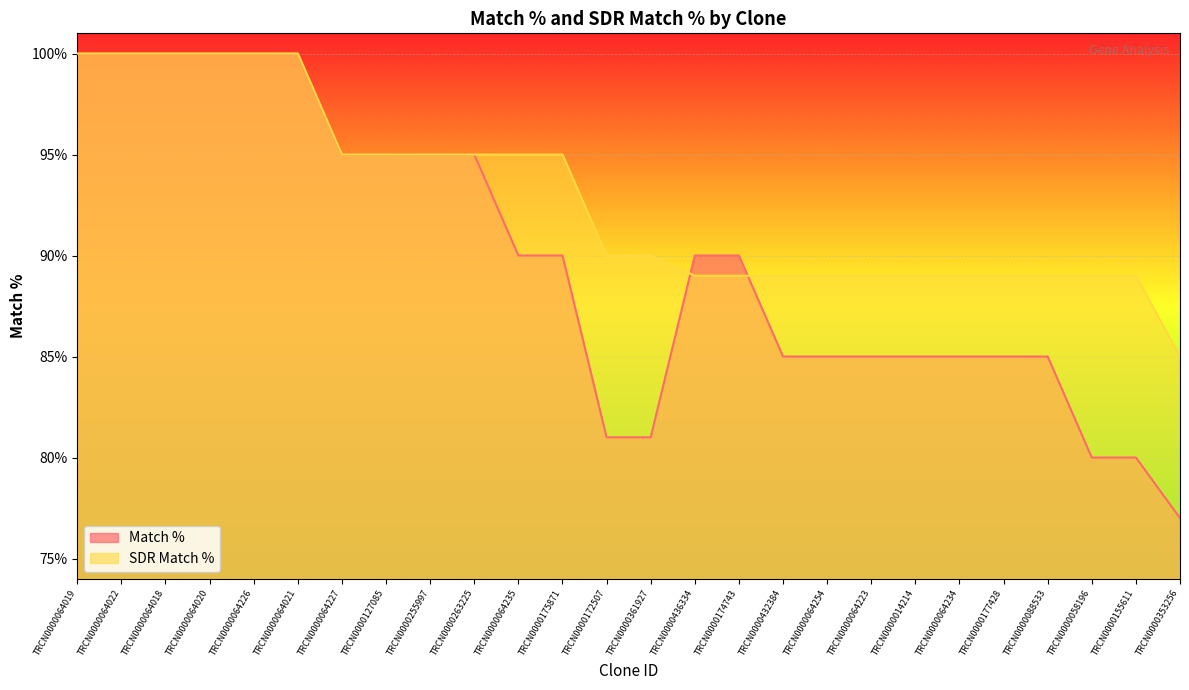

What is the maximum value for SDR Match %?

100